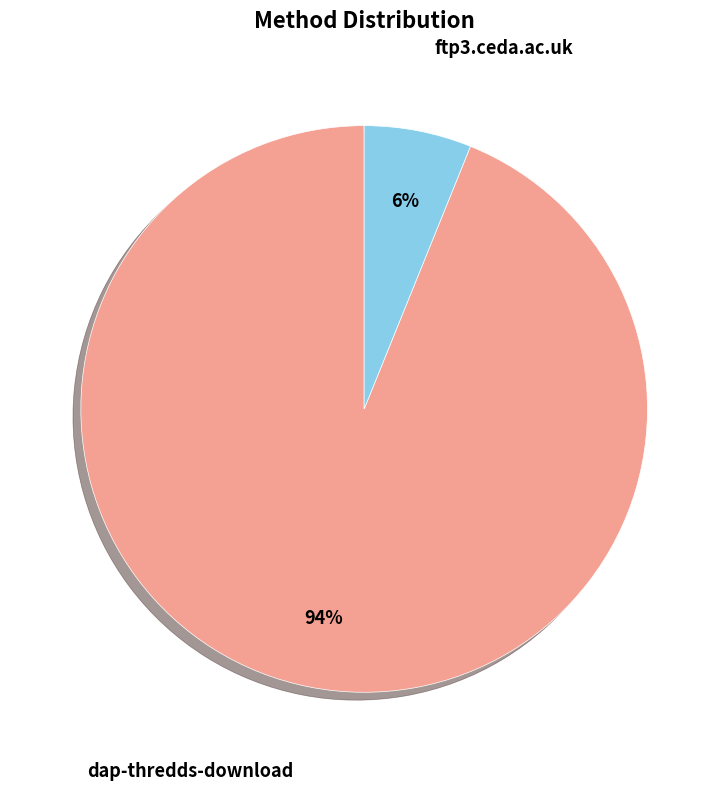

To the nearest percent, what is the difference between the largest and smallest slice percentages?

88%